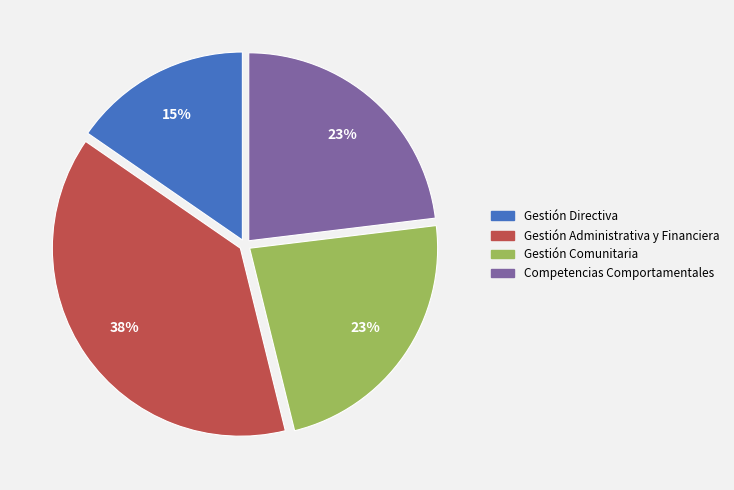

To the nearest percent, what portion does Gestión Directiva represent?

15%